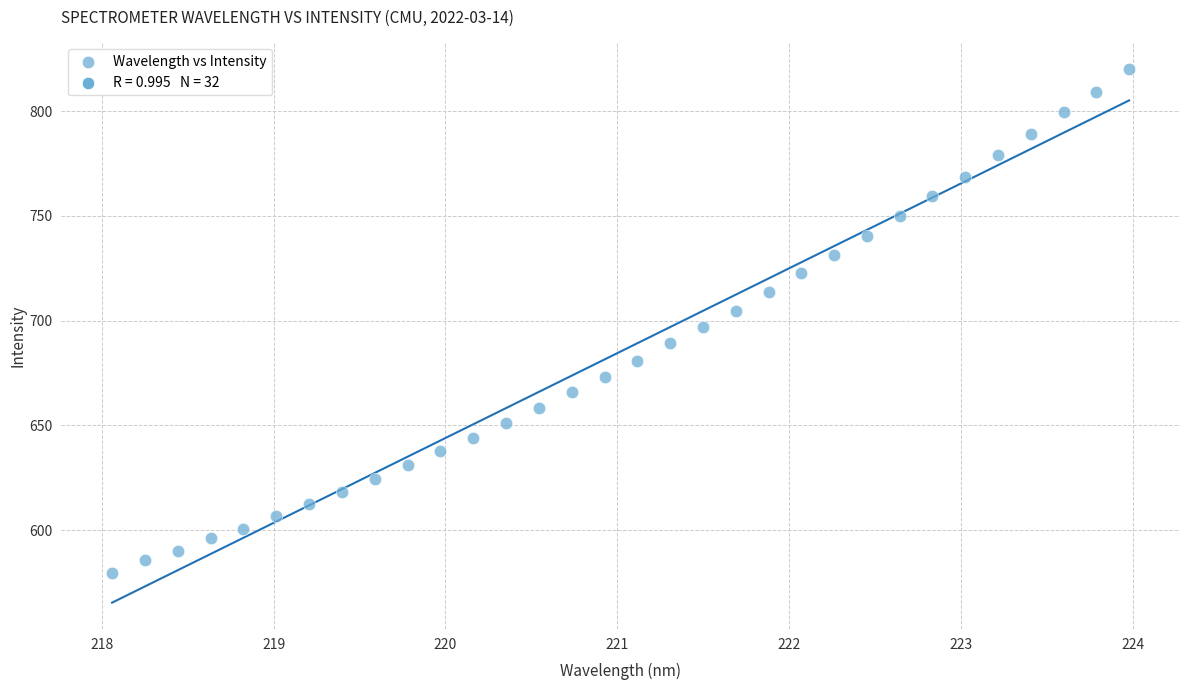

What is the range of Y values (max minus min)?

240.3